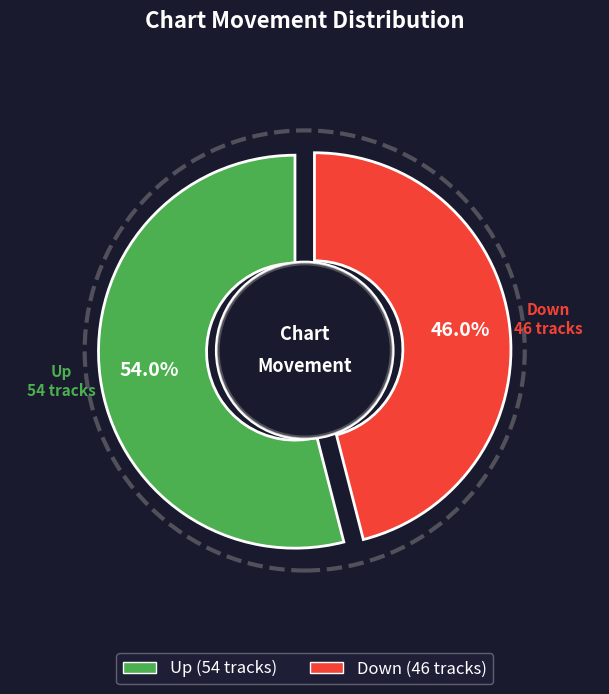

Which slice is the smallest?

Down